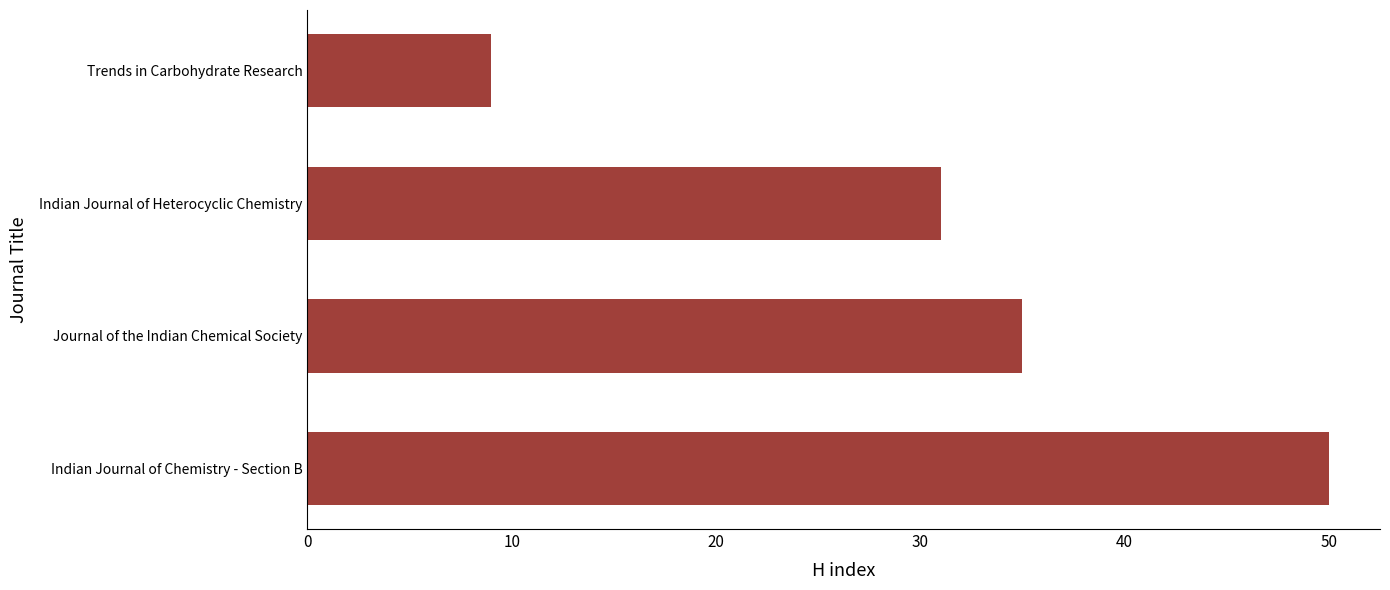

At which category does the chart reach its minimum across all series?

Trends in Carbohydrate Research